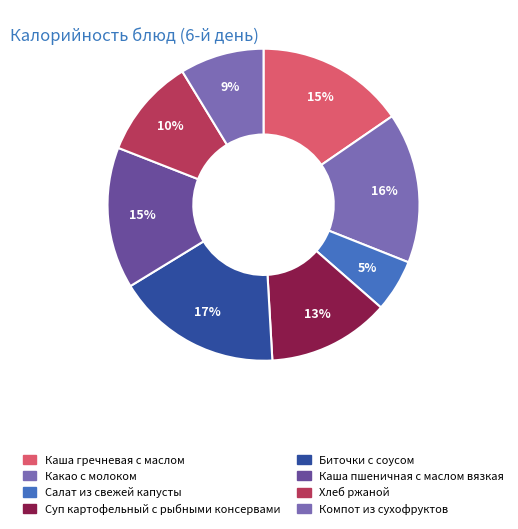

How many segments does this pie chart have?

8